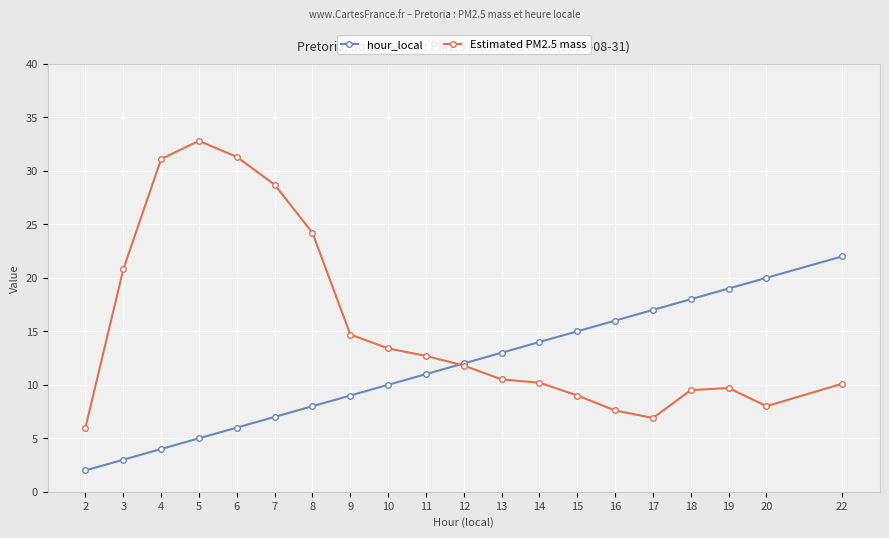

Where is the first local maximum for Estimated PM2.5 mass?

5